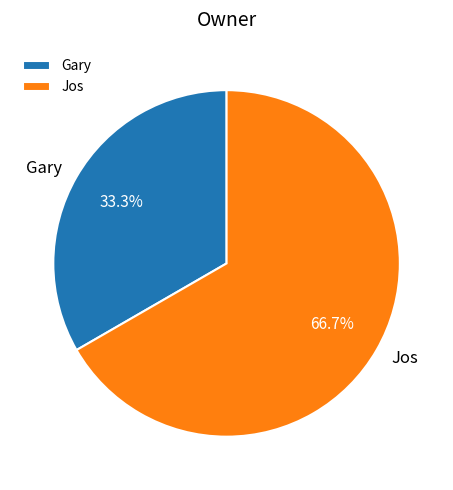

What is the ratio of the value at Gary to the value at Jos?

0.5